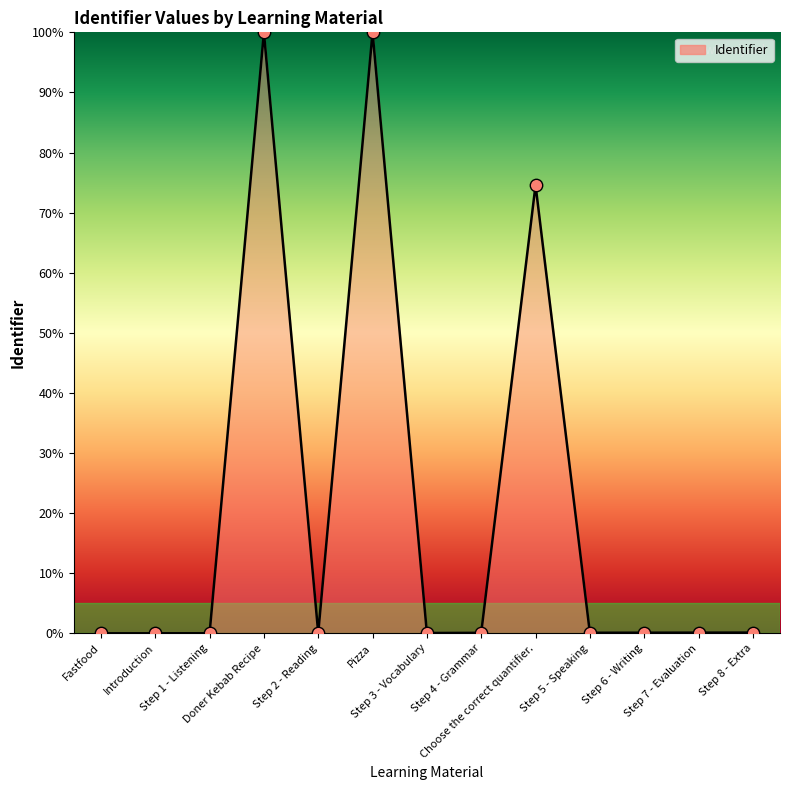

What is the change in value from Step 2 - Reading to Step 5 - Speaking?

+0.1